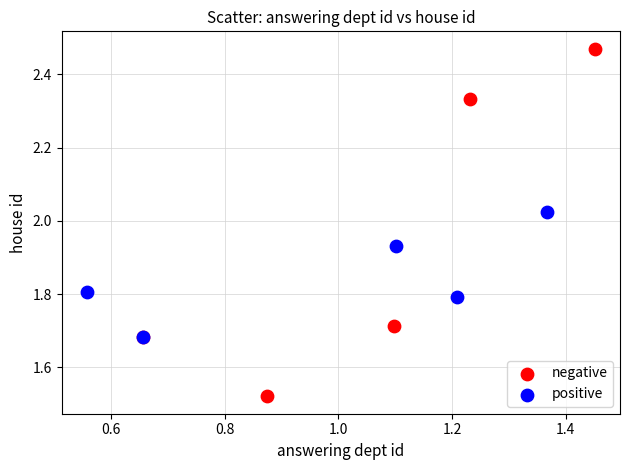

Which series reaches the minimum Y coordinate?

negative